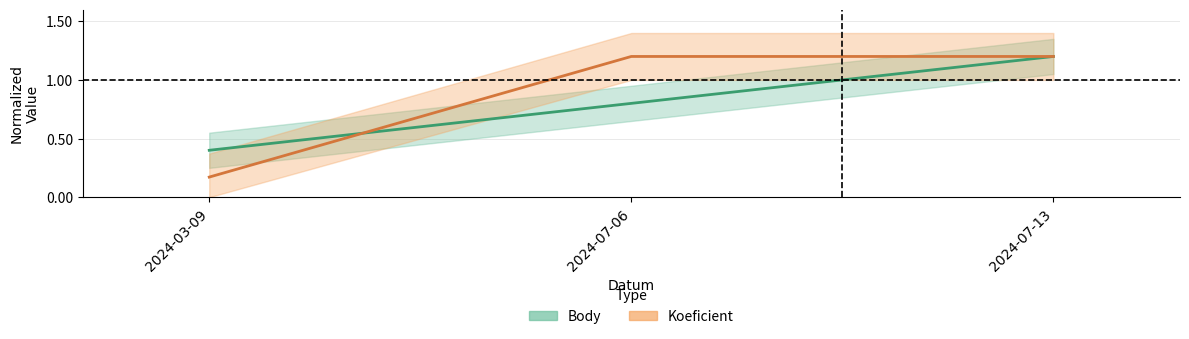

Reading right to left, extract all data points from this chart.

Body: 2024-07-13=1.2	2024-07-06=0.8	2024-03-09=0.4
Koeficient: 2024-07-13=1.2	2024-07-06=1.2	2024-03-09=0.2